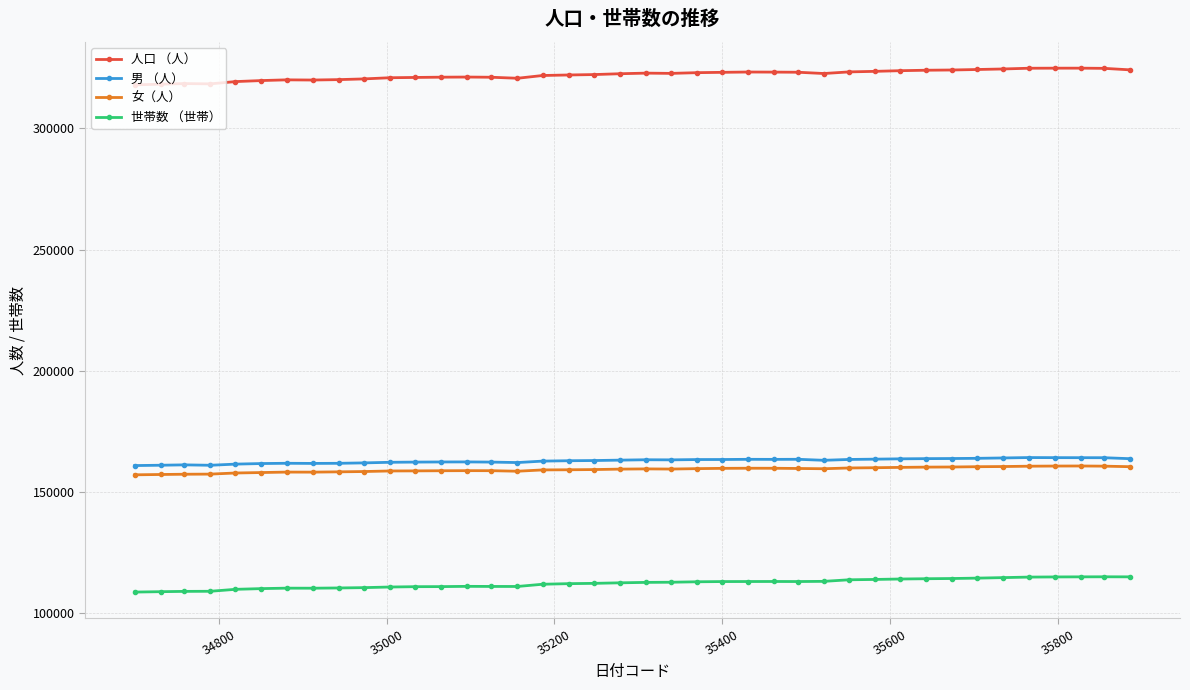

What is the difference between the maximum and minimum values in the 人口 （人） series?

6886